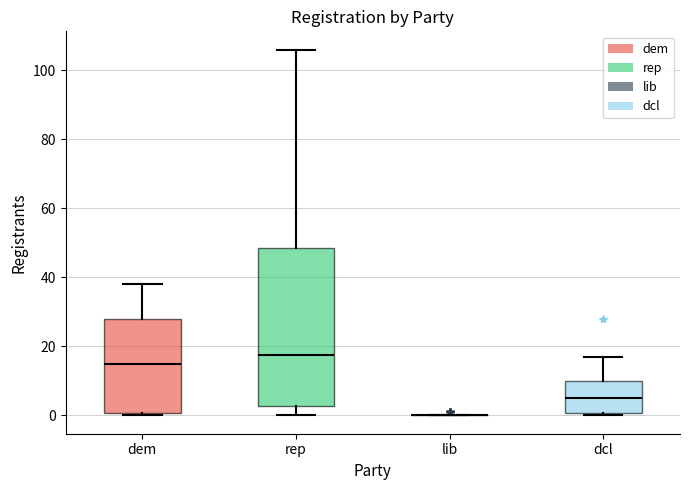

Reading left to right, read every box against the y-axis: the position of its median line, the range the box covers, and the ends of its whiskers. The values are not printed on the chart, so give them approximately, as read against the axis.

dem: median 16, box 0 to 28, whiskers 0 (just below the box's lower edge) to 38
rep: median 18, box 2 to 48, whiskers 0 to 106
lib: box collapsed to a line at 0, whiskers 0 to 0
dcl: median 6, box 0 to 10, whiskers 0 (just below the box's lower edge) to 18